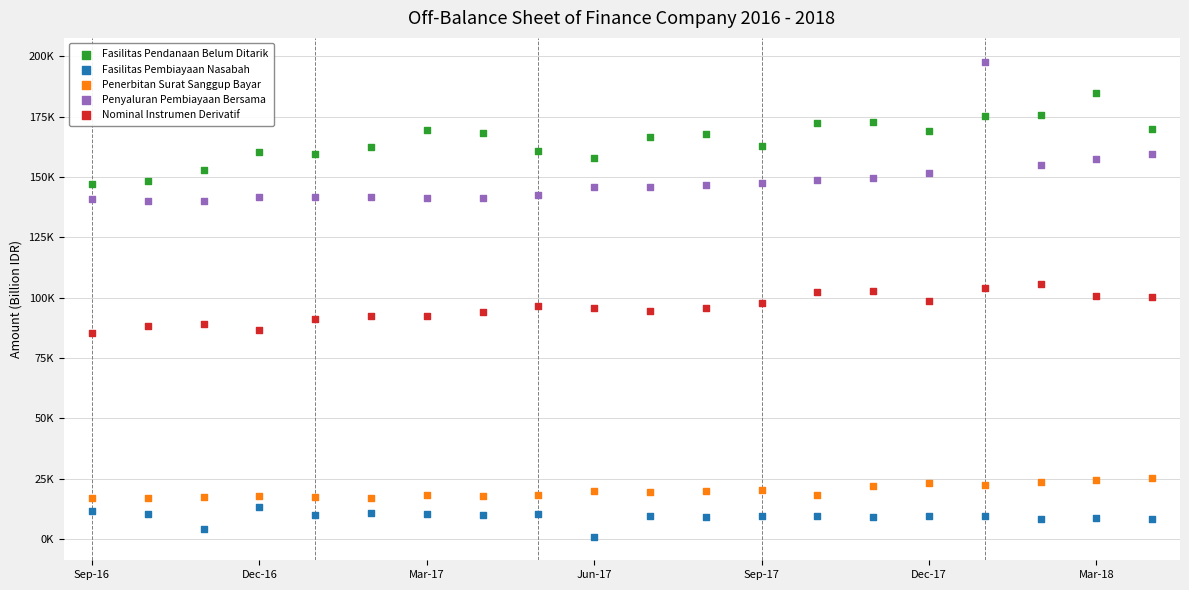

What are all the series names shown in the legend?

Fasilitas Pendanaan Belum Ditarik, Fasilitas Pembiayaan Nasabah, Penerbitan Surat Sanggup Bayar, Penyaluran Pembiayaan Bersama, Nominal Instrumen Derivatif